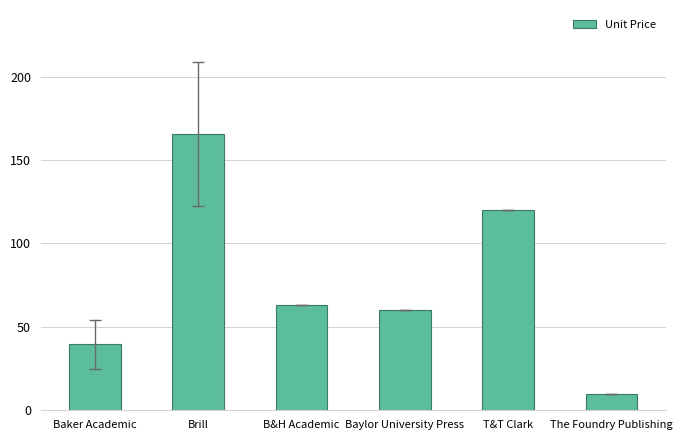

How many bars are there in total?

6